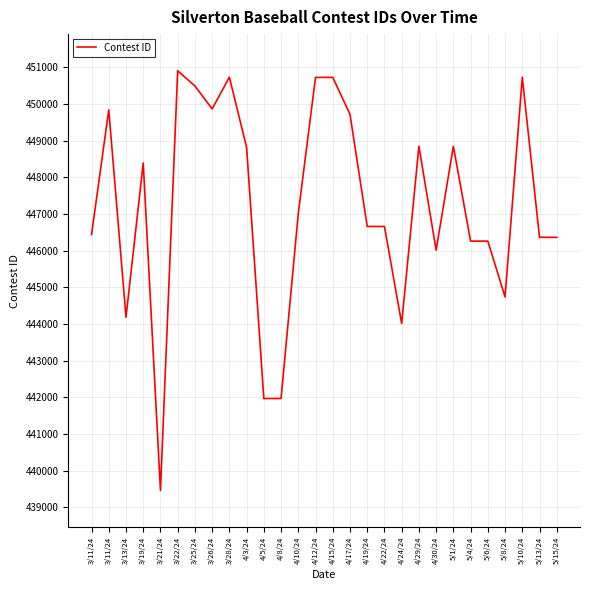

Rank the categories by value from highest to lowest.

3/22/24, 3/28/24, 5/10/24, 4/15/24, 4/12/24, 3/25/24, 3/26/24, 3/11/24, 4/17/24, 4/29/24, 5/1/24, 4/3/24, 3/19/24, 4/10/24, 4/19/24, 4/22/24, 3/11/24, 5/13/24, 5/15/24, 5/6/24, 5/4/24, 4/30/24, 5/8/24, 3/13/24, 4/24/24, 4/8/24, 4/5/24, 3/21/24